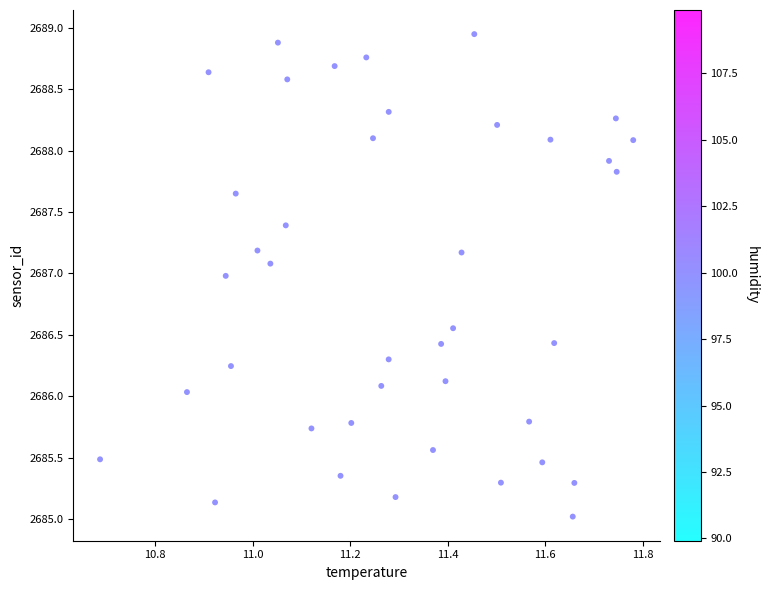

What is the range of X values (max minus min)?

1.1